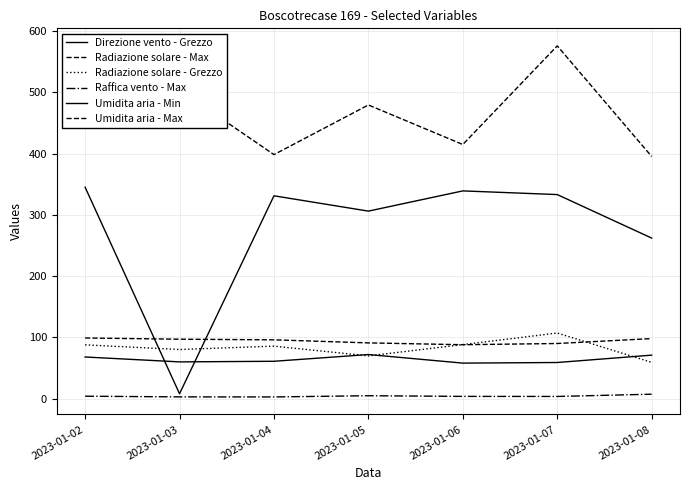

At which category does Direzione vento - Grezzo reach its first local valley?

2023-01-03